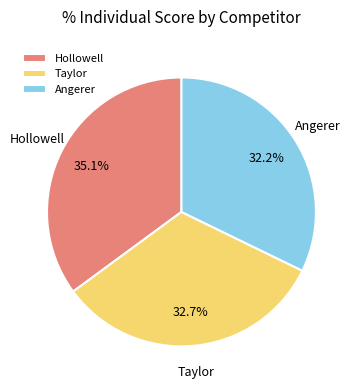

Between Hollowell and Taylor, which is larger?

Hollowell